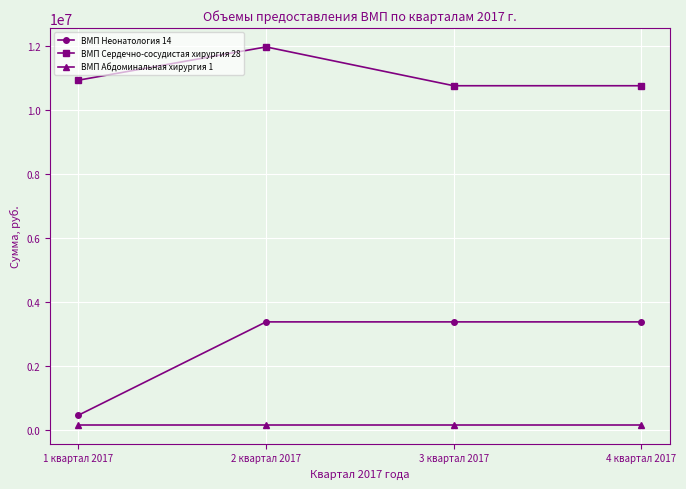

True or false: ВМП Сердечно-сосудистая хирургия 28 and ВМП Абдоминальная хирургия 1 intersect in this chart.

False